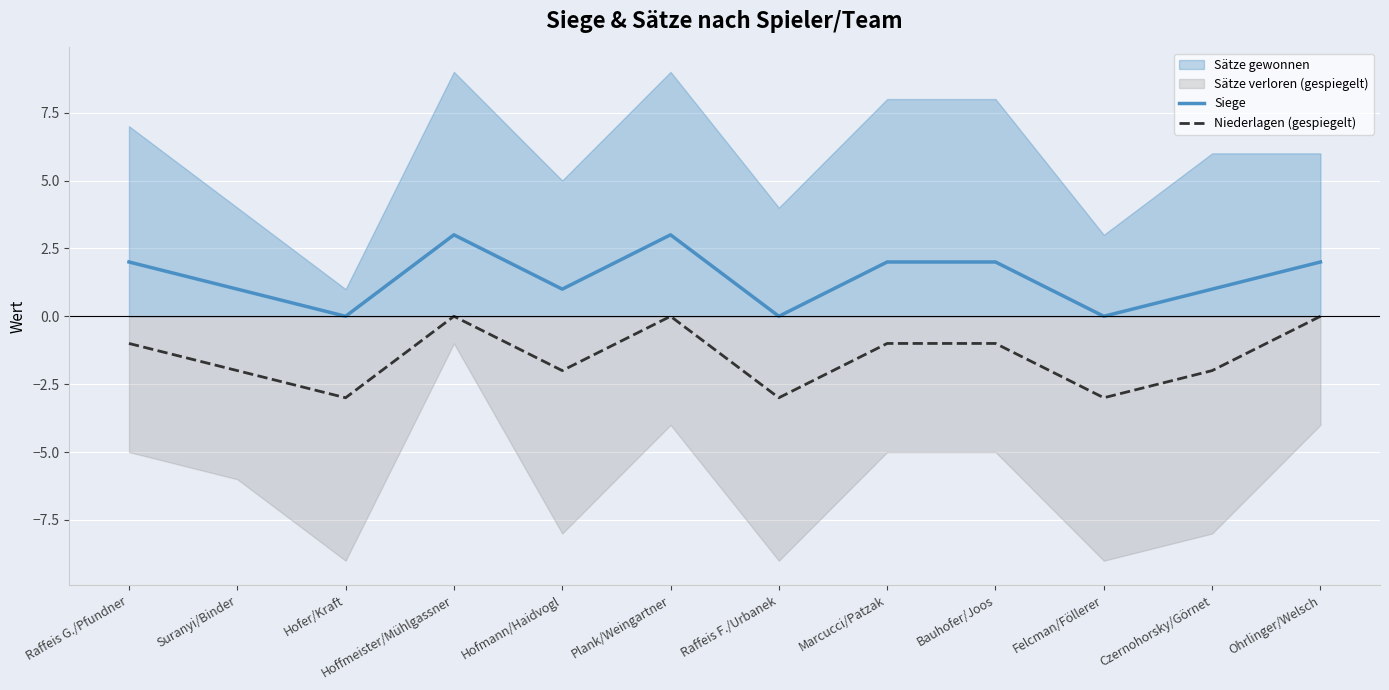

How many positive values does the Siege series have?

9